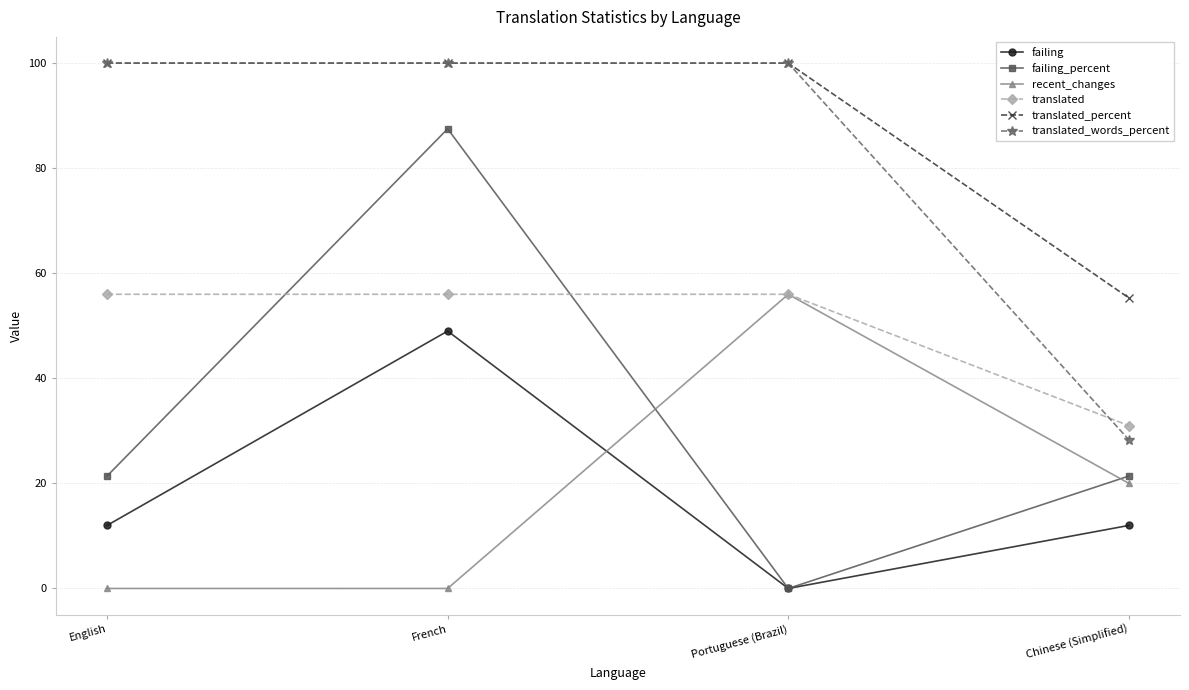

How many lines are shown in the chart?

6